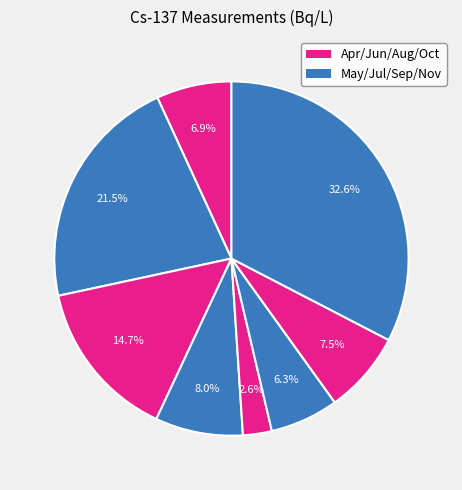

How many slices are in this pie chart?

8